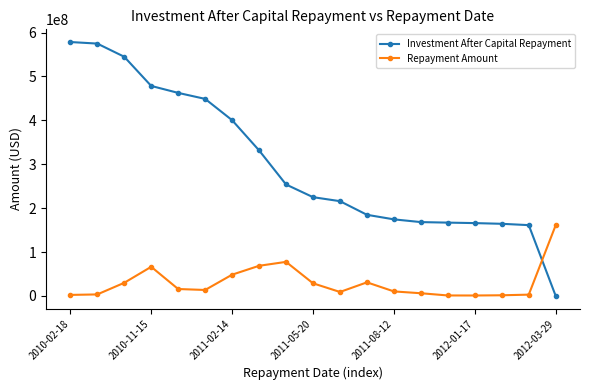

Which series has the largest total across all categories?

Investment After Capital Repayment